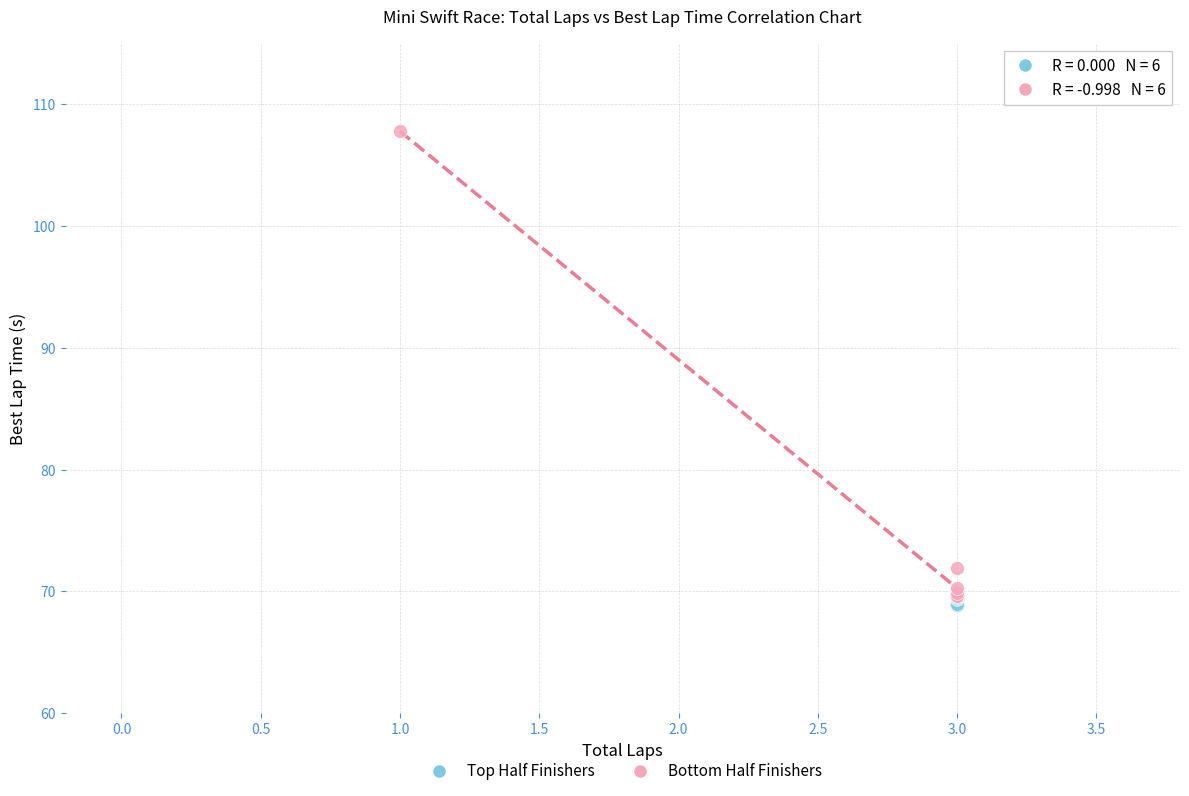

Which series reaches the maximum Y coordinate?

Bottom Half Finishers